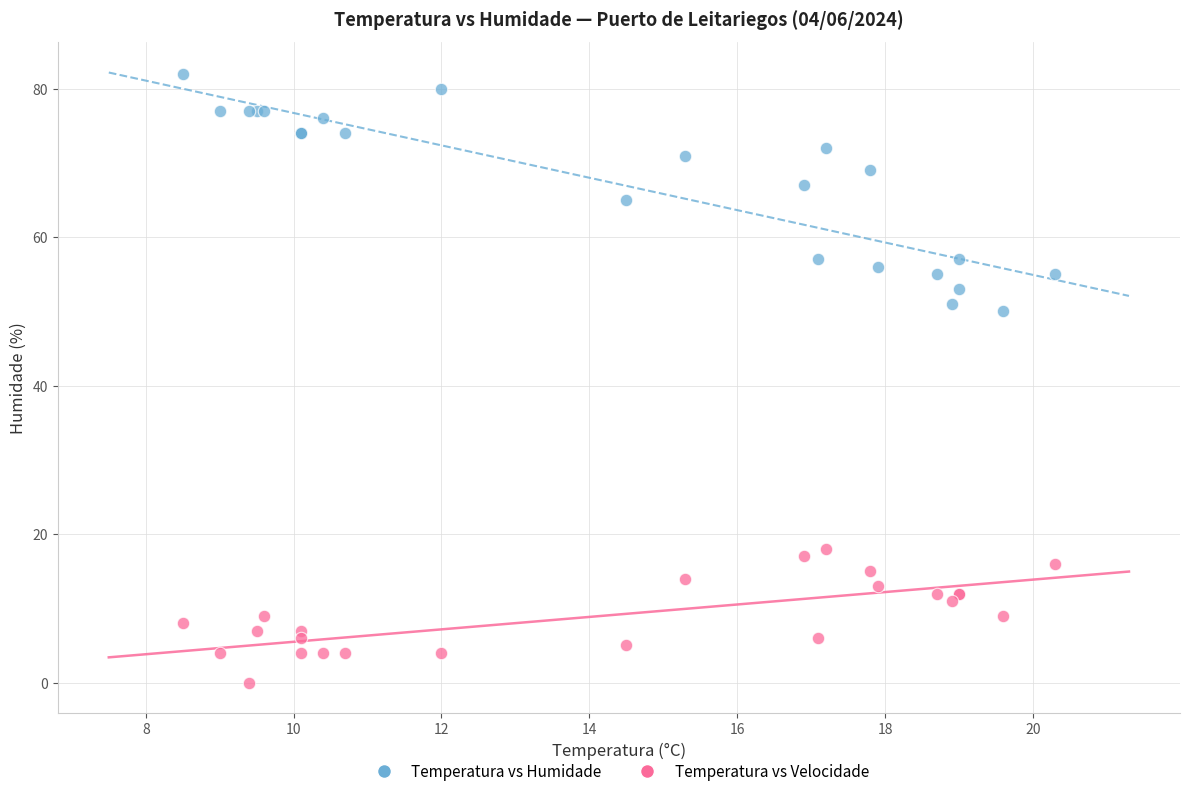

Across all series, what Y value is closest to 41?

50